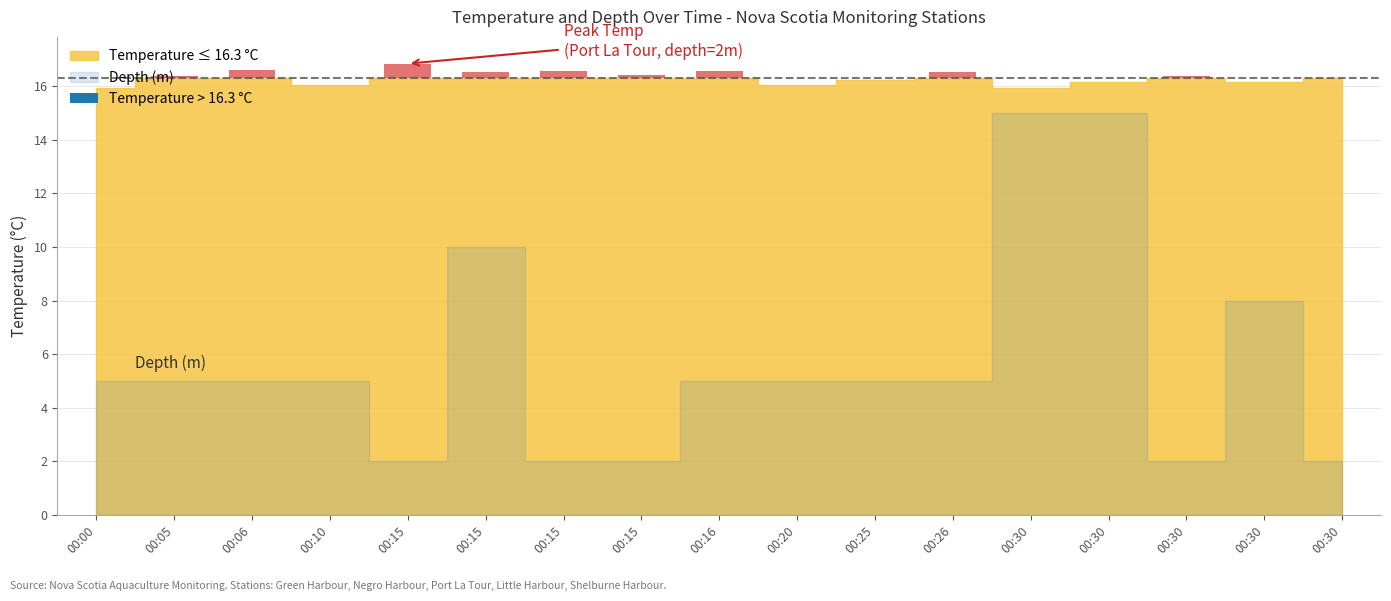

True or false: depth has a value of 2.0 at Port La Tour-Taylors Rock.

True